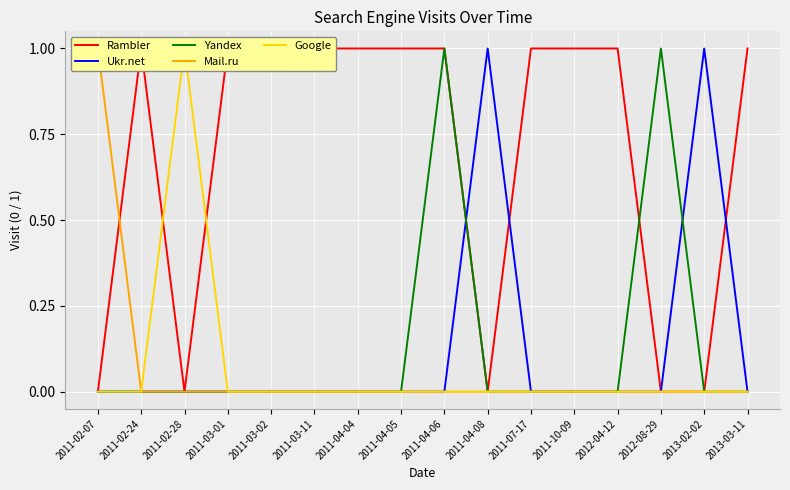

At which category is the sum across all series the highest?

2011-04-06